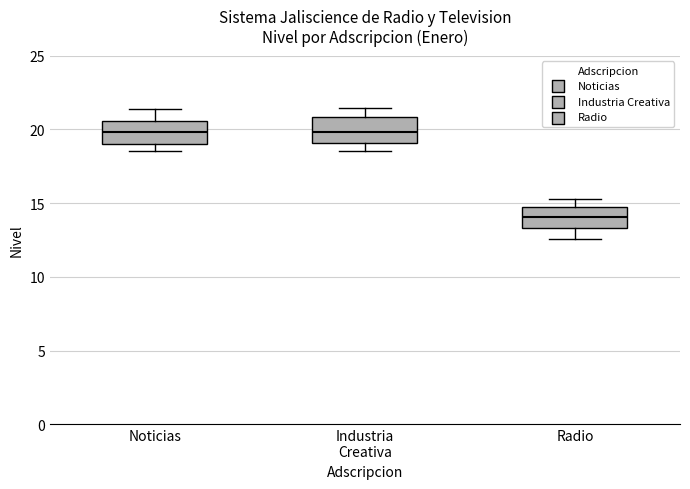

Where does the upper whisker of the box for Noticias end on the y-axis? The values are not printed on the chart, so give them approximately, as read against the axis.

21.5